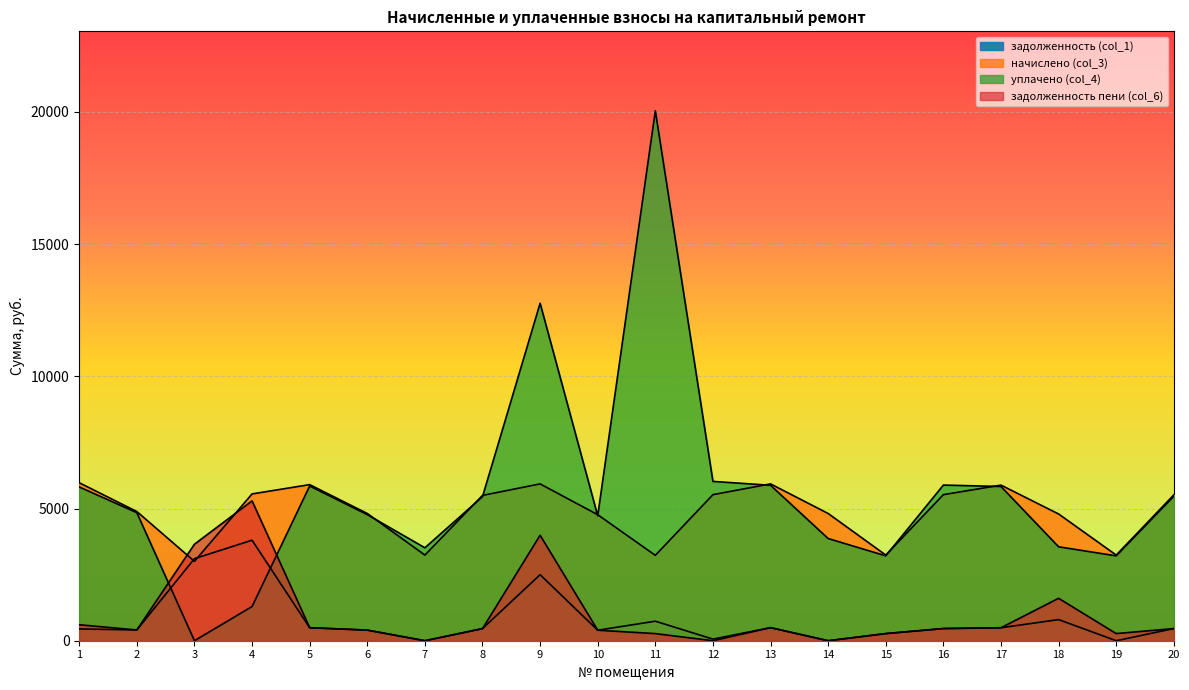

What value does the задолженность (col_1) series have at 18?

798.8